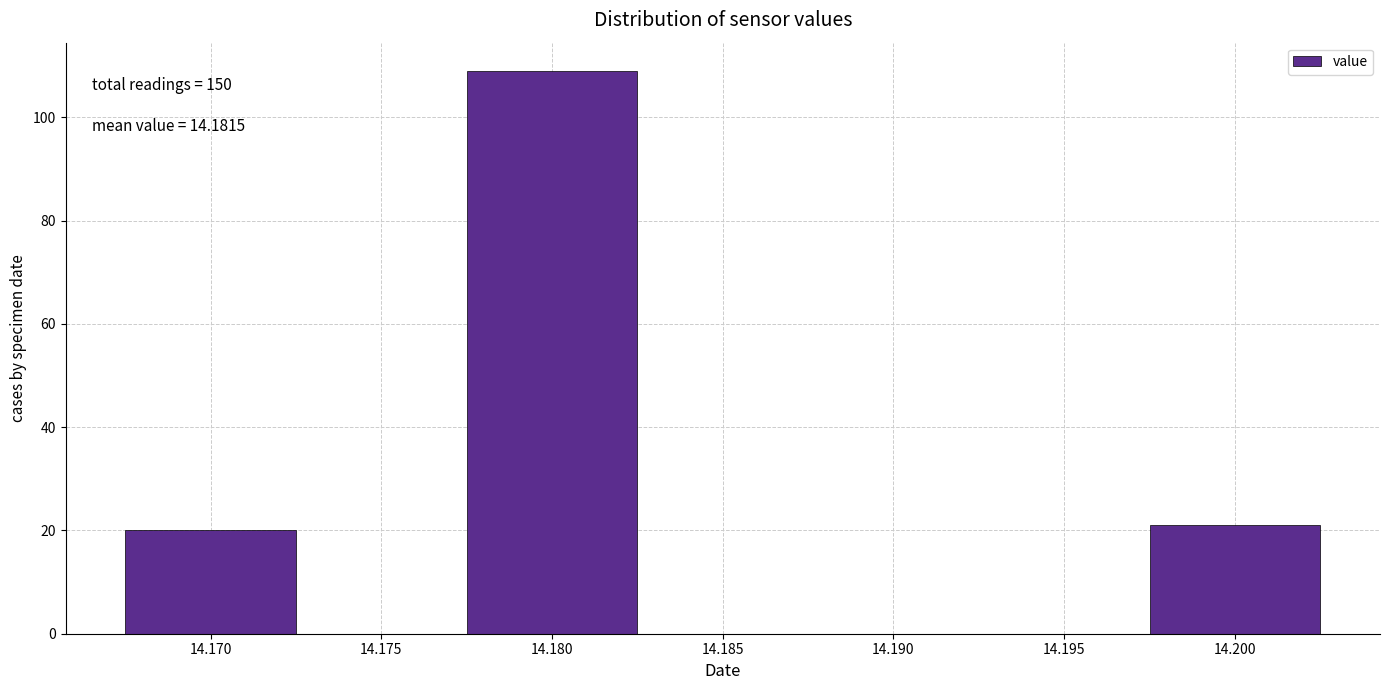

Reading left to right, what are all the values shown in this chart?

20	109	21